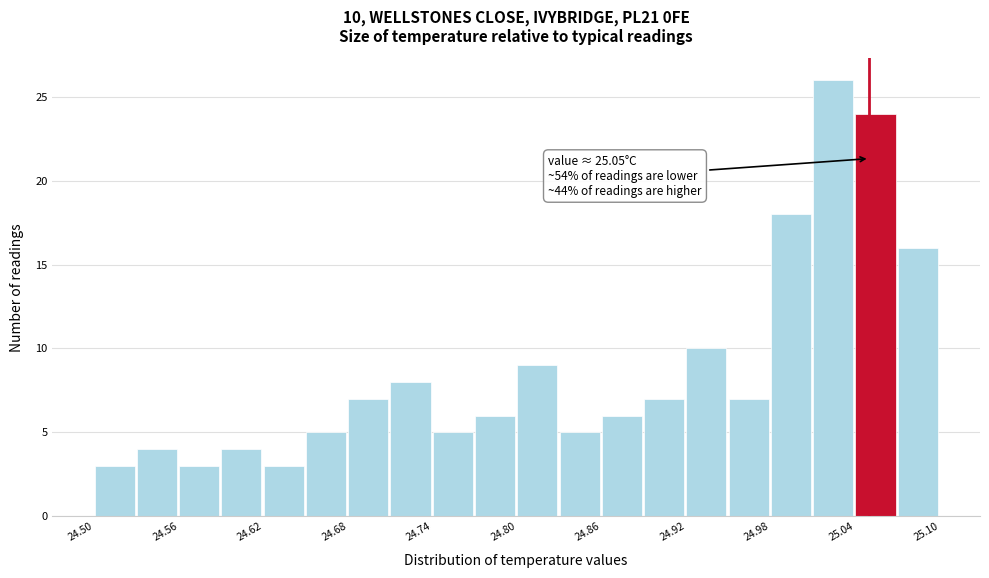

Read against the x-axis, roughly where is the centre of the tallest bar?

25.02